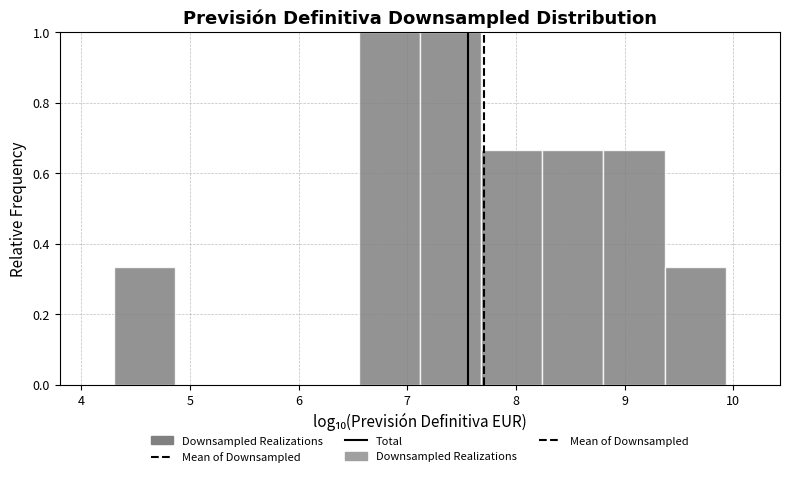

Reading left to right, list every bar in this chart as the range it spans on the x-axis followed by its height. Neither the bar edges nor the heights are printed on the chart, so give them approximately, as read against the axes.

4.3 to 4.9: 0.34
4.9 to 5.4: 0
5.4 to 6.0: 0
6.0 to 6.6: 0
6.6 to 7.1: 1.00
7.1 to 7.7: 1.00
7.7 to 8.2: 0.66
8.2 to 8.8: 0.66
8.8 to 9.4: 0.66
9.4 to 9.9: 0.34